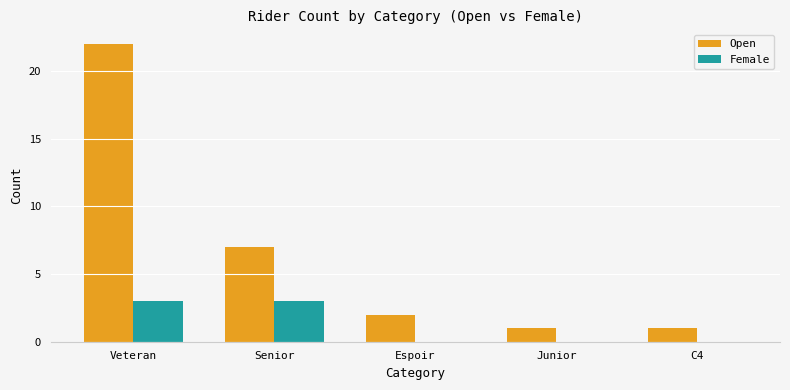

What is the total value across all series at Senior?

10